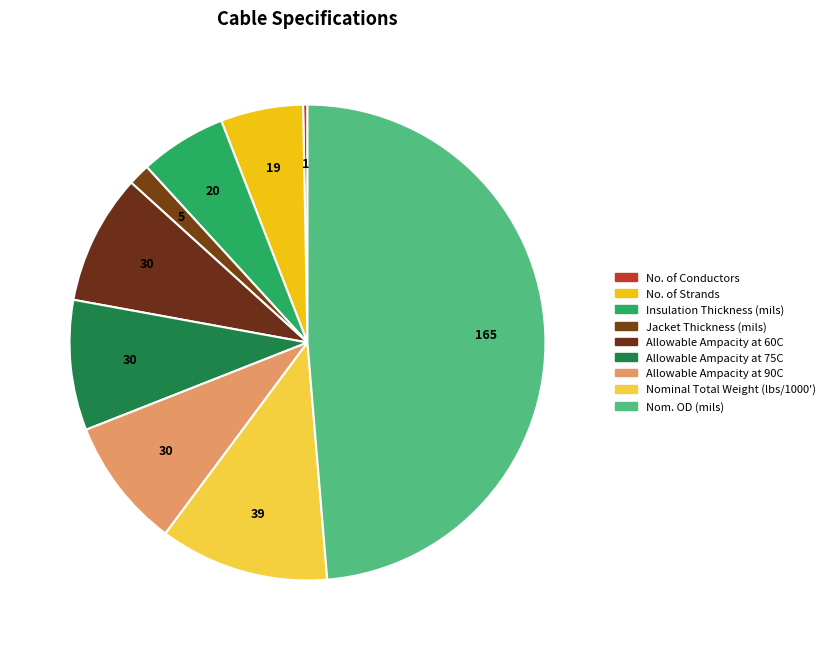

To the nearest percent, what is the difference between the largest and smallest slice percentages?

48%